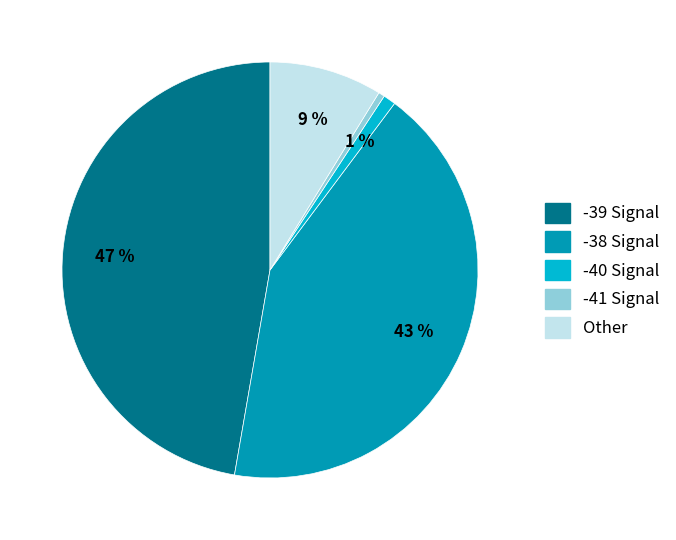

Count the number of slices in the pie.

5